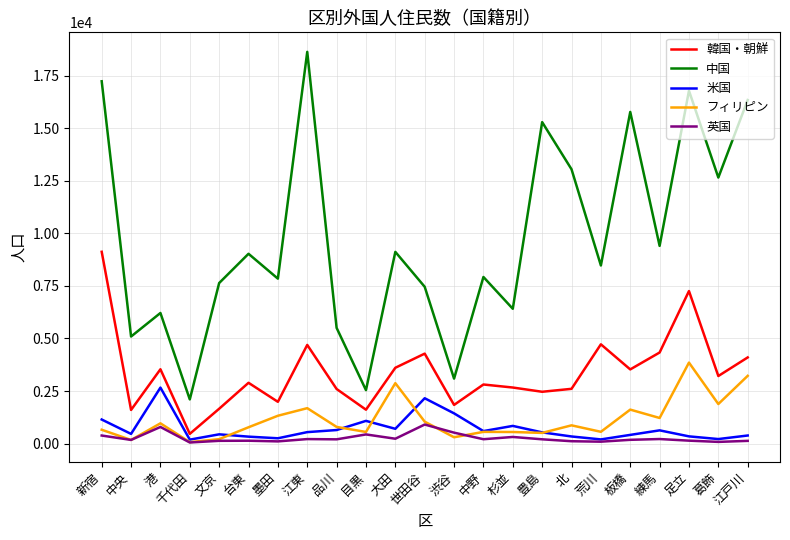

What position from the right is 豊島?

8